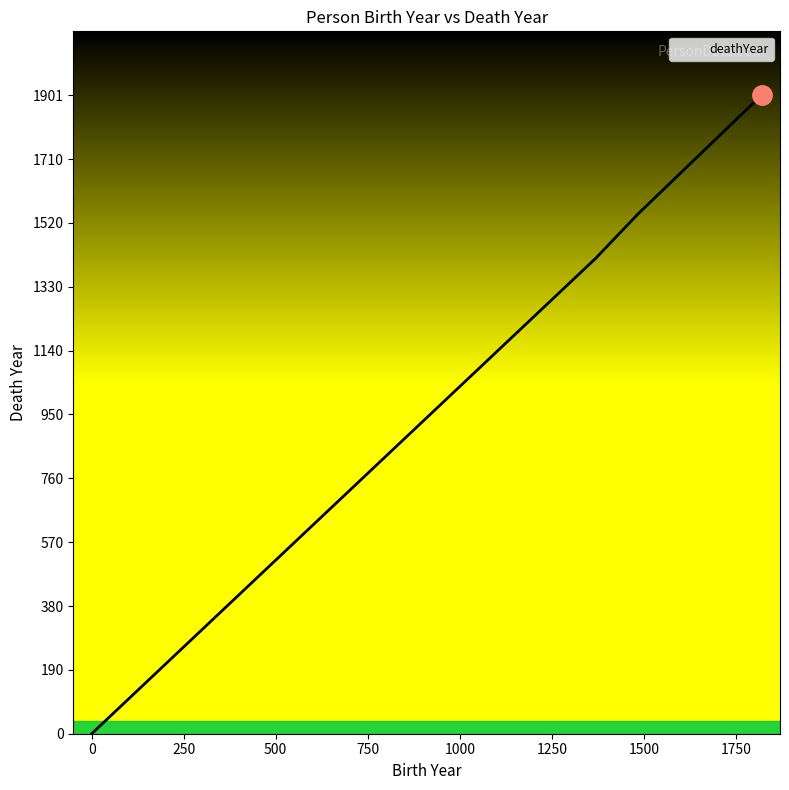

True or false: there are more than 0 points higher than both neighbors.

False